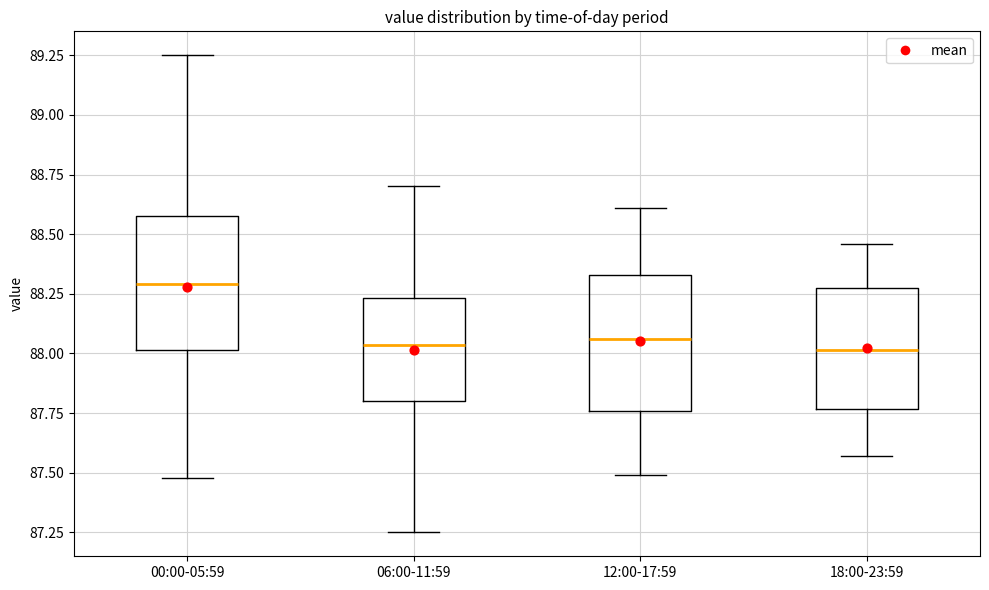

Reading left to right, transcribe this box plot: for each box, give where its median line is, the range the box spans, and where its two whiskers end, as read against the y-axis. The values are not printed on the chart, so give them approximately, as read against the axis.

00:00-05:59: median 88.30, box 88.00 to 88.60, whiskers 87.50 to 89.25
06:00-11:59: median 88.05, box 87.80 to 88.25, whiskers 87.25 to 88.70
12:00-17:59: median 88.05, box 87.75 to 88.35, whiskers 87.50 to 88.60
18:00-23:59: median 88.00, box 87.75 to 88.25, whiskers 87.55 to 88.45